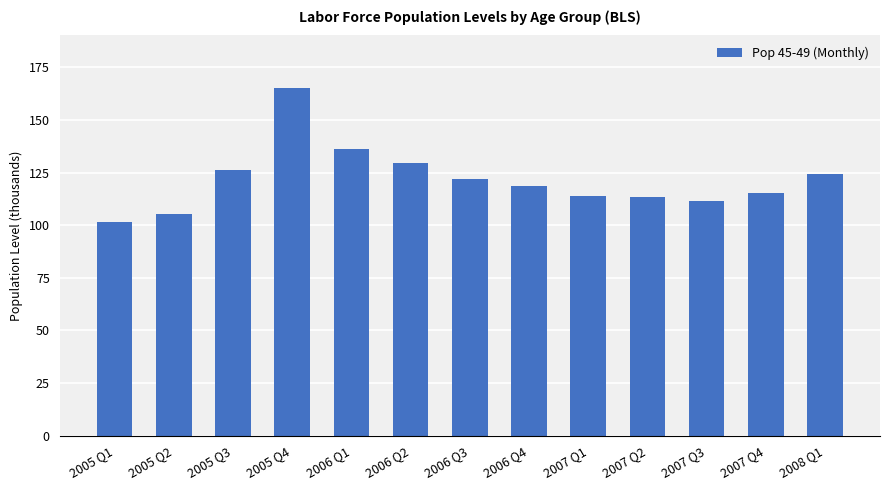

What is the label of the 7th bar from the right?

2006 Q3